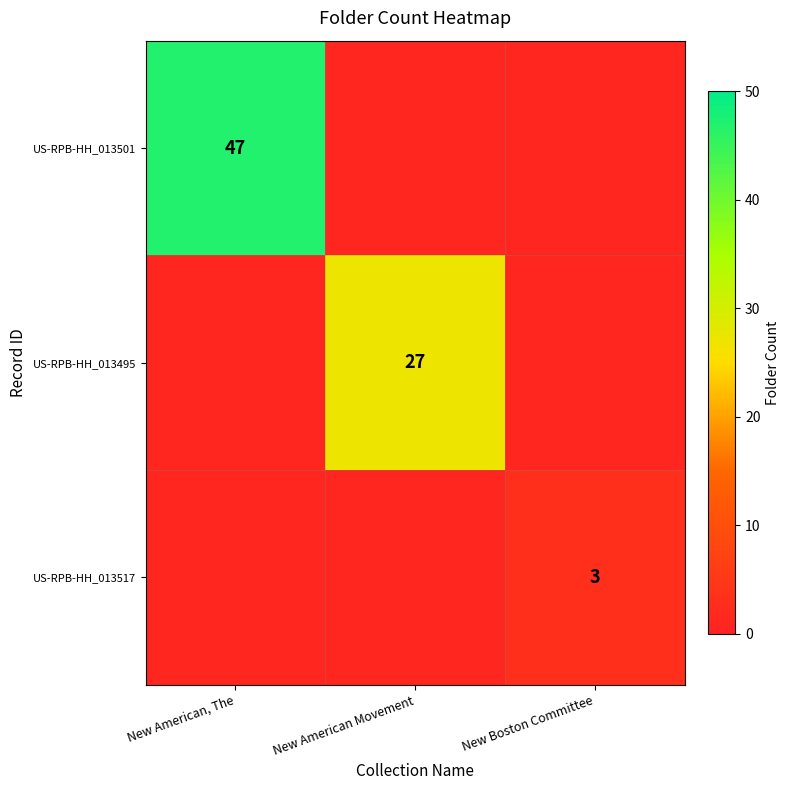

The value of US-RPB-HH_013495 at New American Movement is 16. True or false?

False